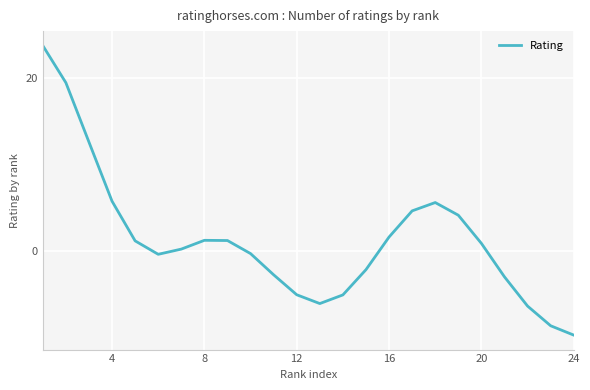

What is the difference between the maximum and minimum values?

33.5